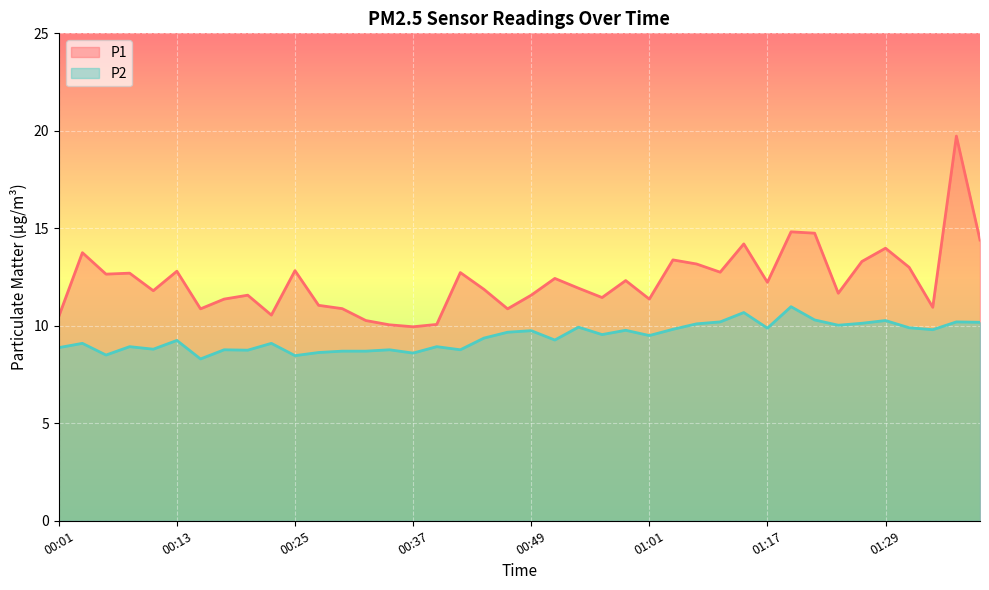

What is the sum of the P2 values at 00:18 and 01:07?

18.9